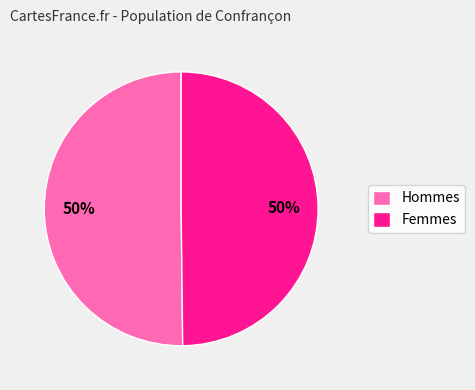

Is the sum of Femmes and Hommes greater than half?

Yes